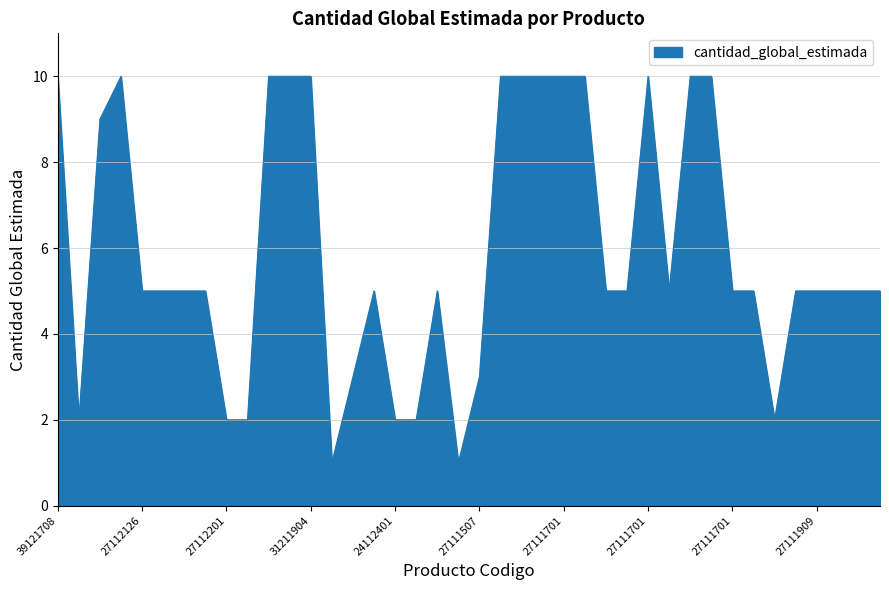

What is the maximum value shown in the chart?

10